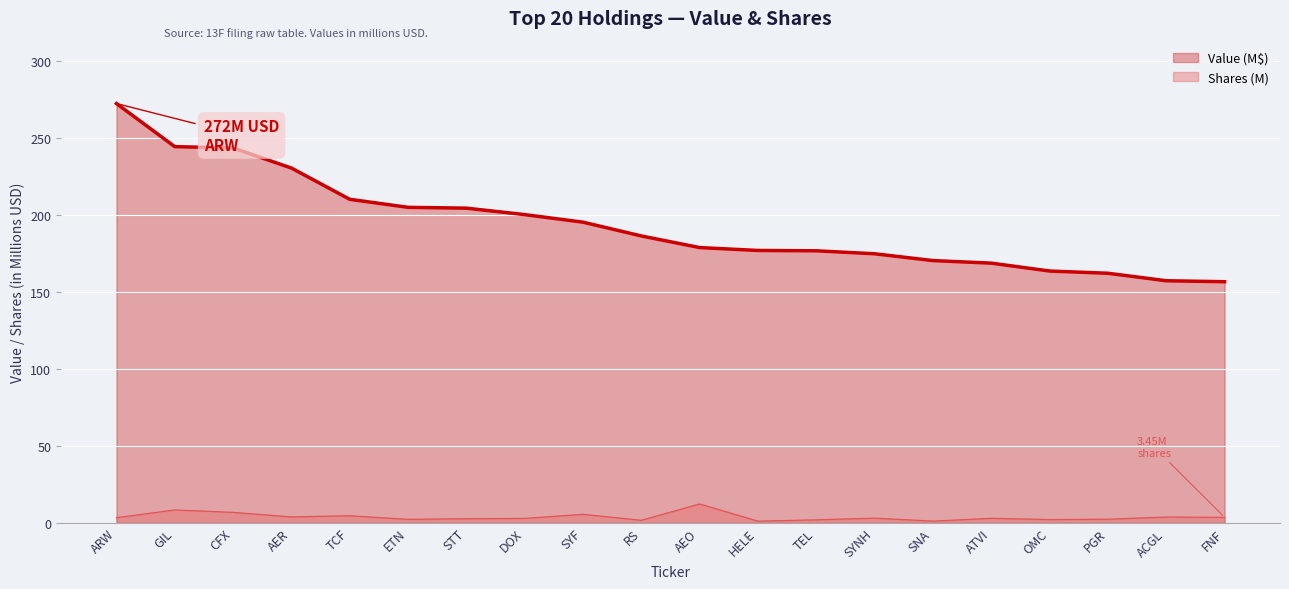

What are all the series names shown in the legend?

Value (M$), Shares